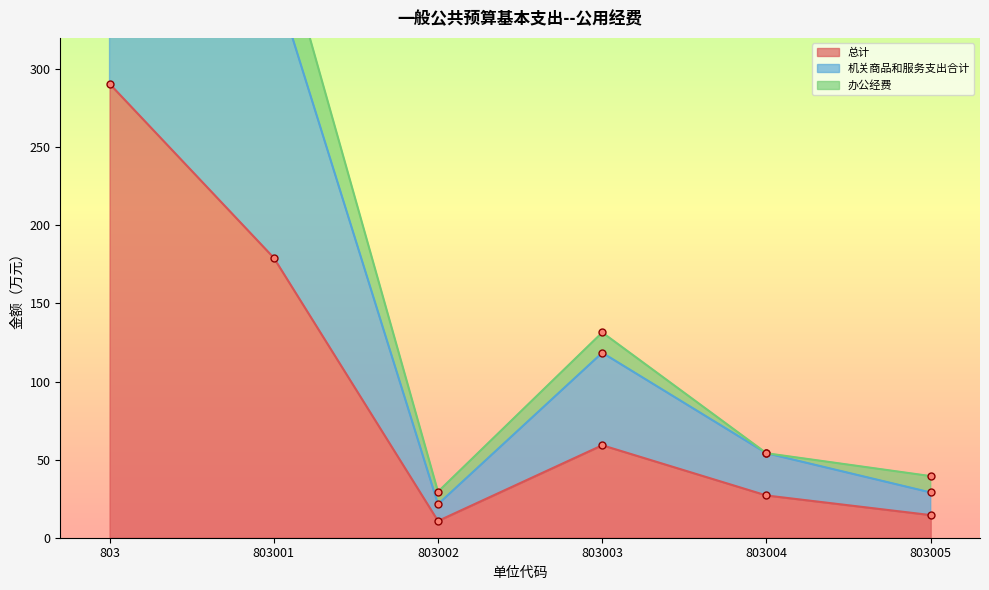

List the series in order of their overall mean, highest first.

办公经费, 机关商品和服务支出合计, 总计